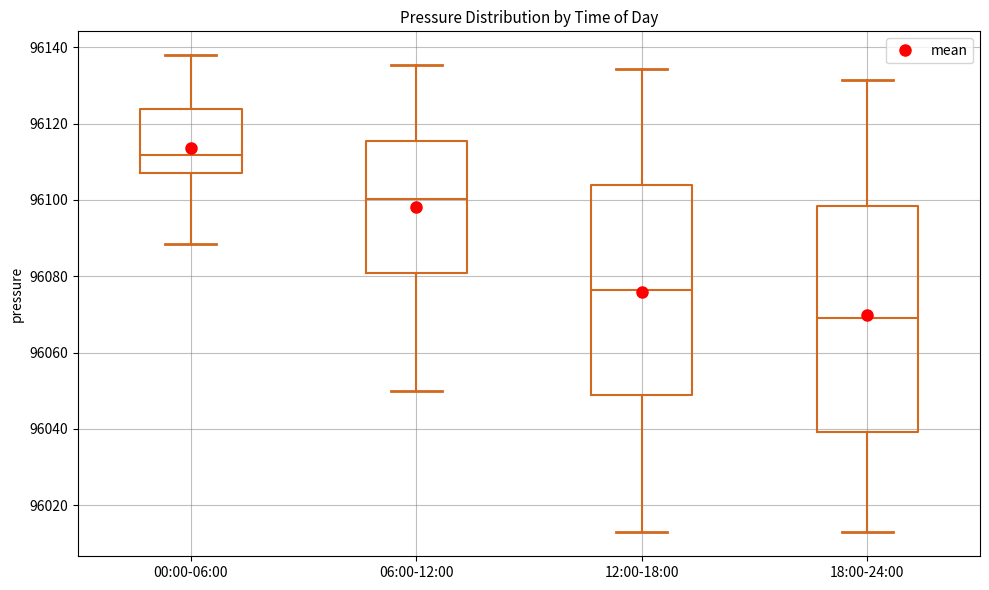

Where does the lower whisker of the box for 00:00-06:00 end on the y-axis? The values are not printed on the chart, so give them approximately, as read against the axis.

96088